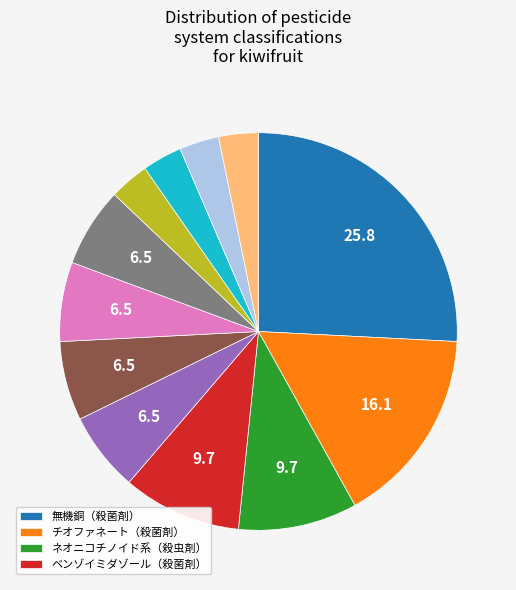

Count the number of slices in the pie.

12